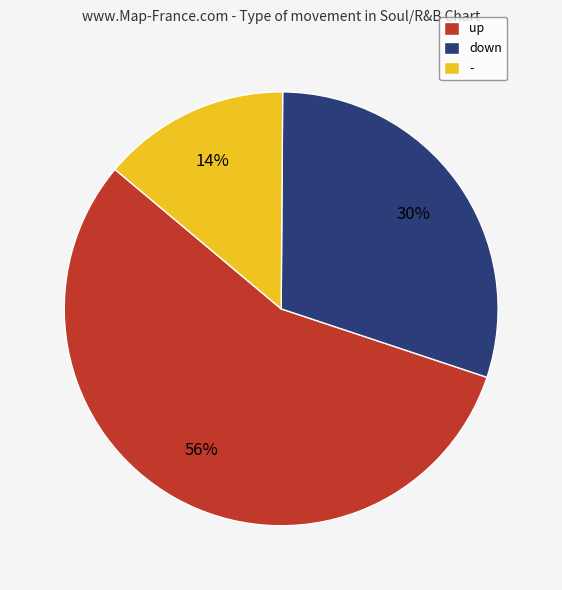

What is the smallest slice in the pie chart?

-